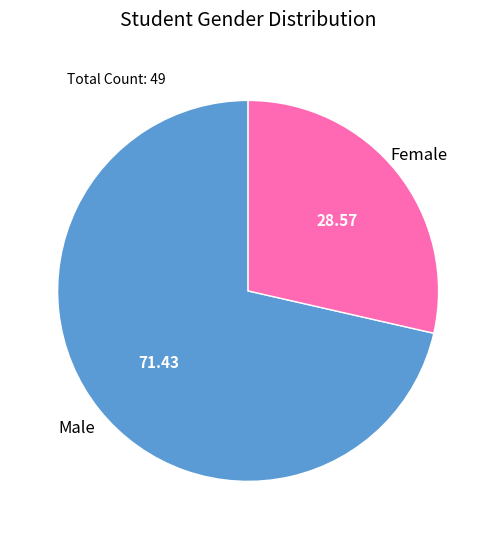

Between Male and Female, which is larger?

Male